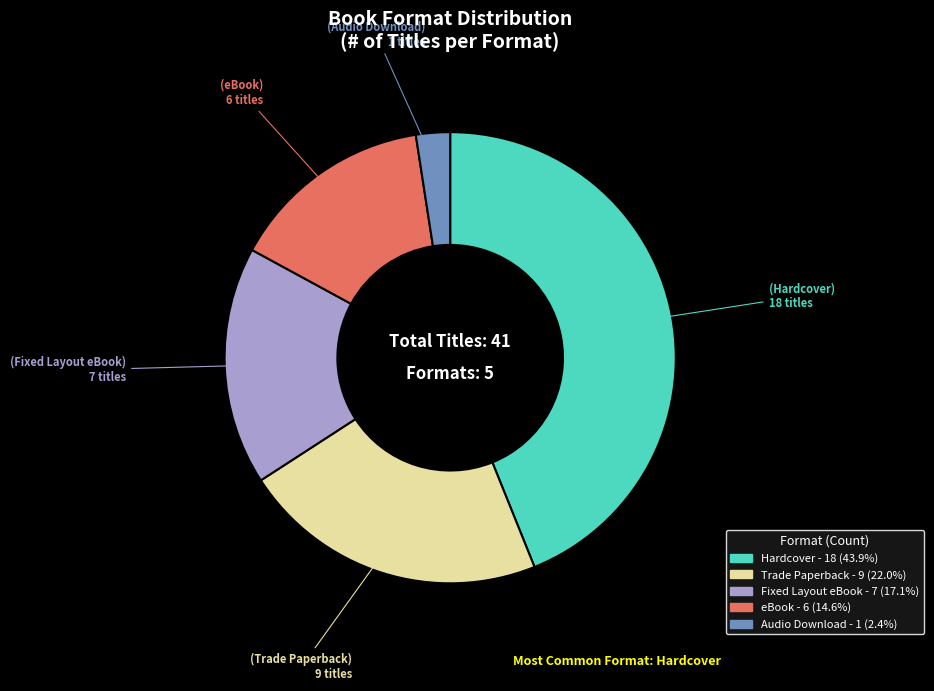

Is there any slice that represents more than half of the pie?

No